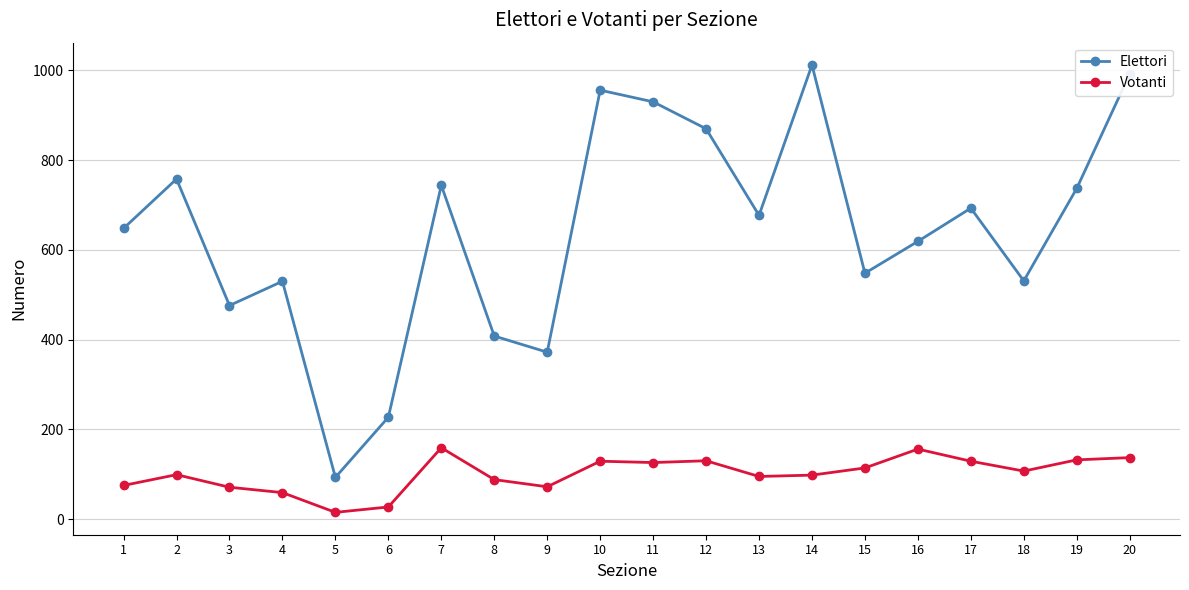

Which series changed the most between 18 and 20?

Elettori